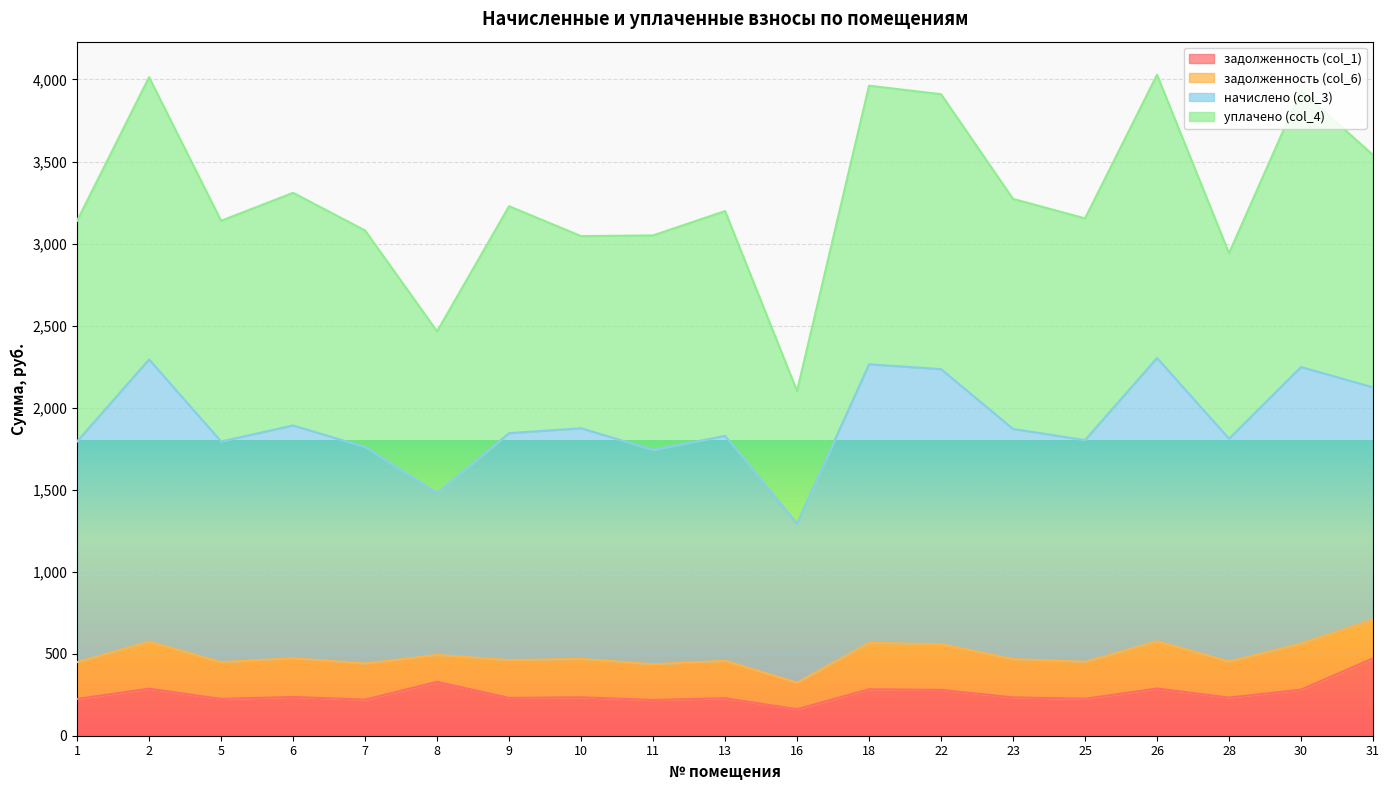

What is the maximum value for задолженность (col_1)?

471.7